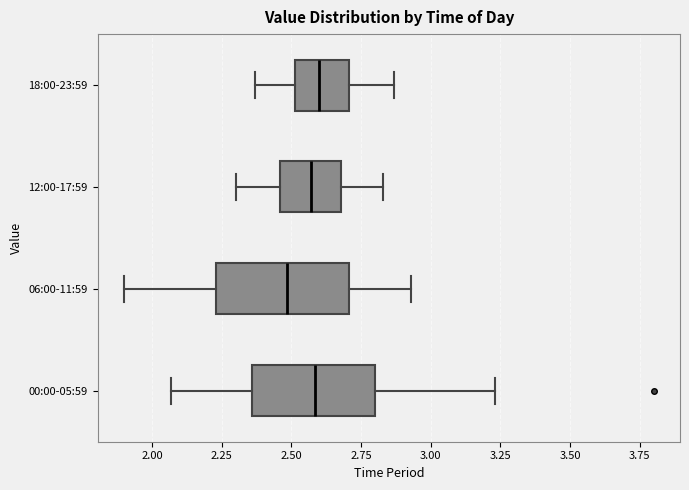

Which box's median line is the furthest to the left?

06:00-11:59